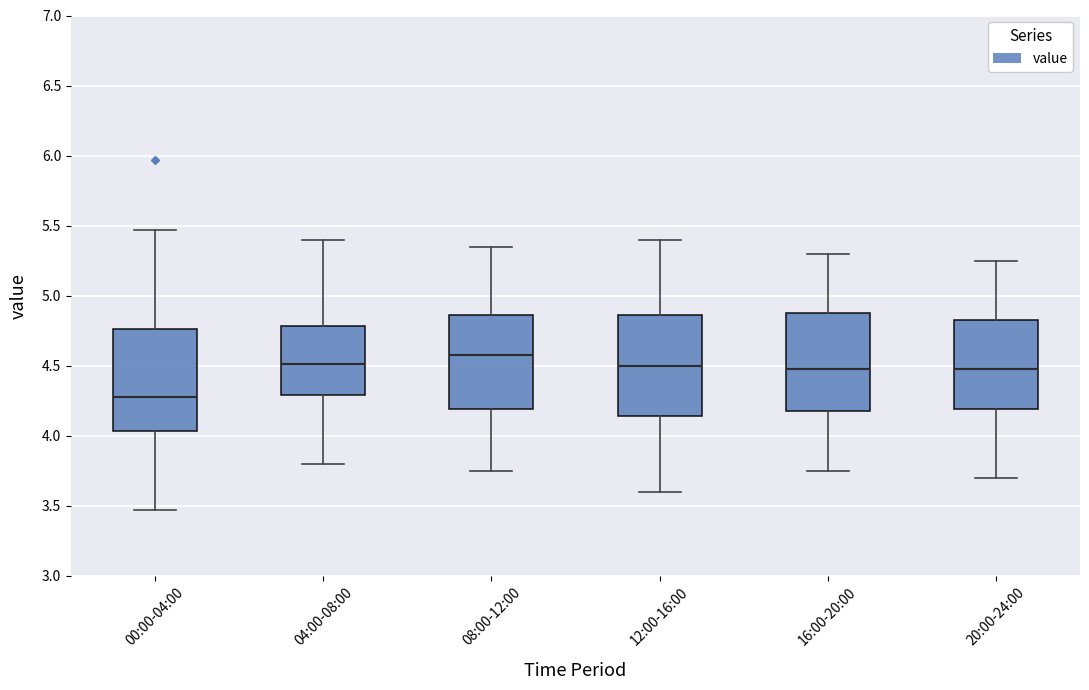

Which box has the lowest median line?

00:00-04:00